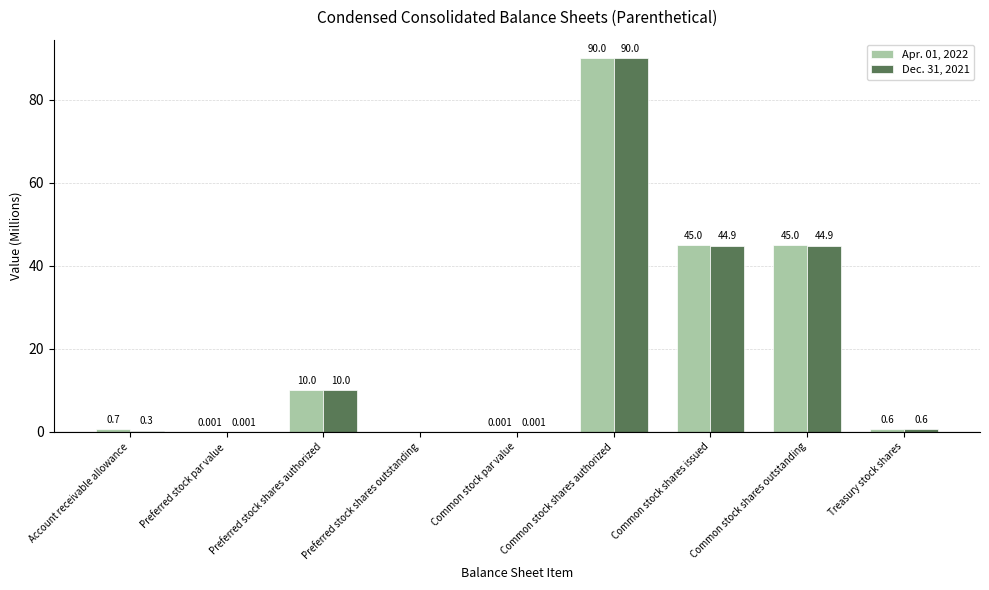

At which category is the sum across all series the highest?

Common stock shares authorized